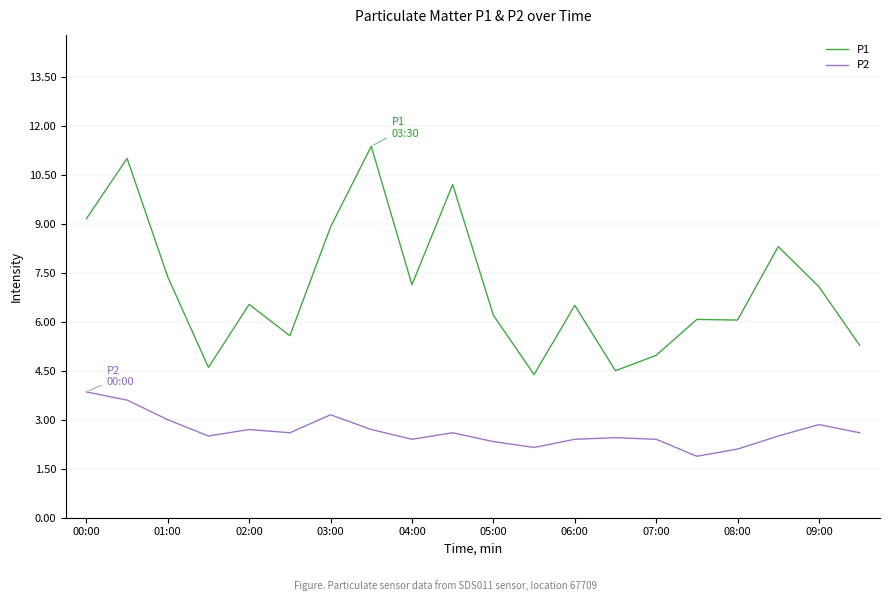

Which series has the widest spread of values?

P1